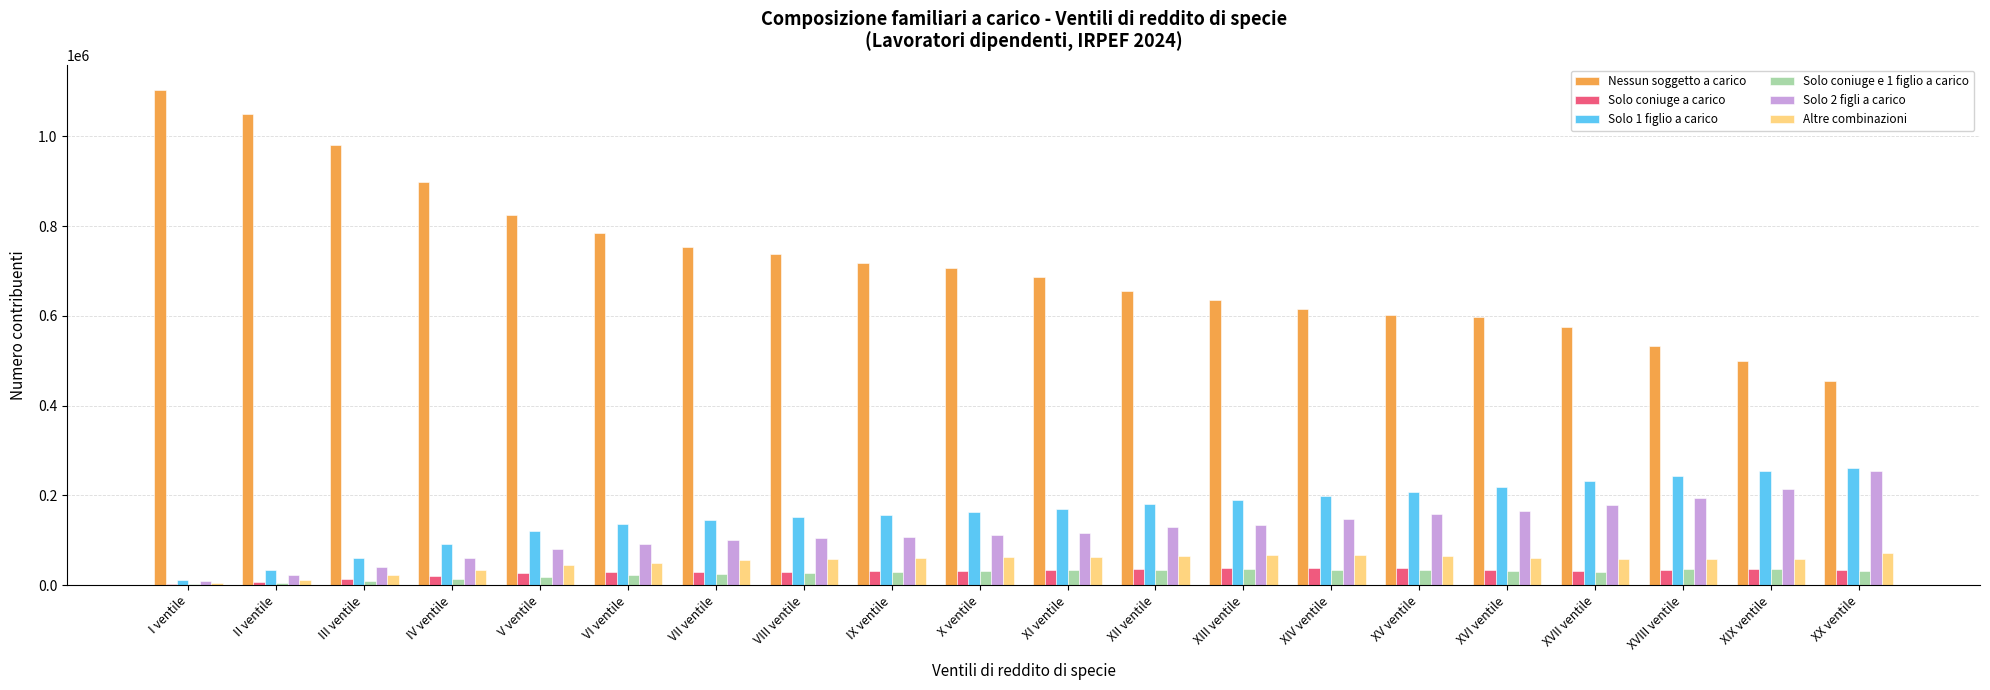

What is the sum of the Altre combinazioni values at IX ventile and IV ventile?

96058